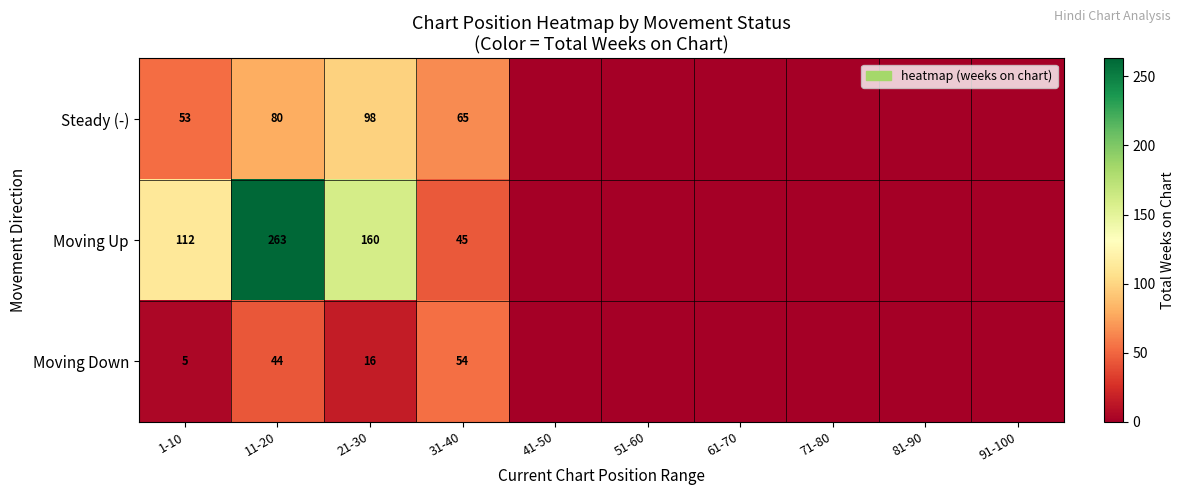

At how many categories does at least one series exceed 108?

3